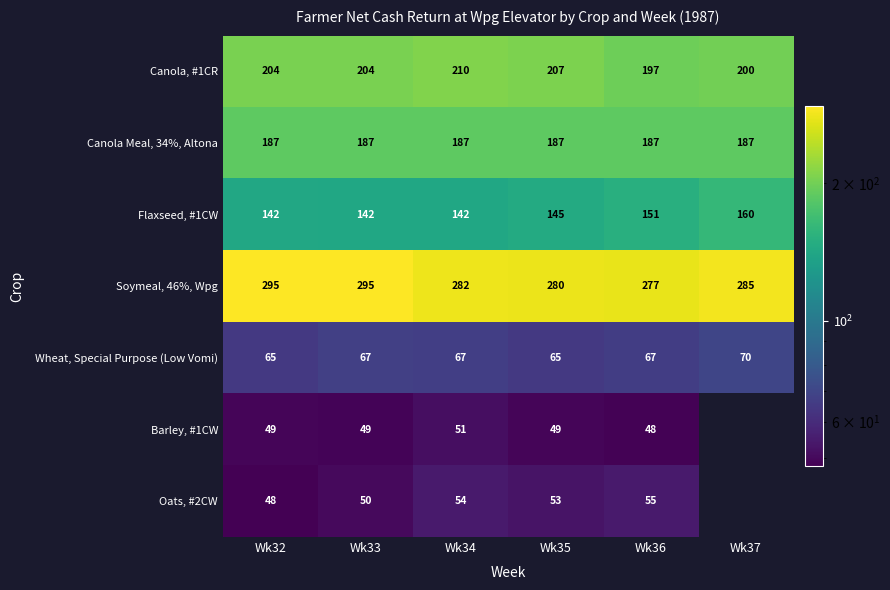

At how many categories does at least one series exceed 238?

6